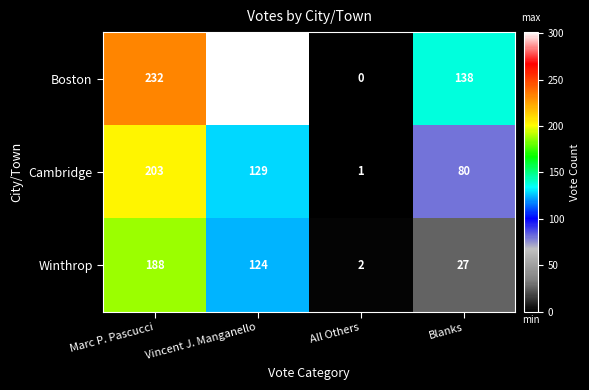

Is it true that Winthrop equals 27 at Blanks?

True